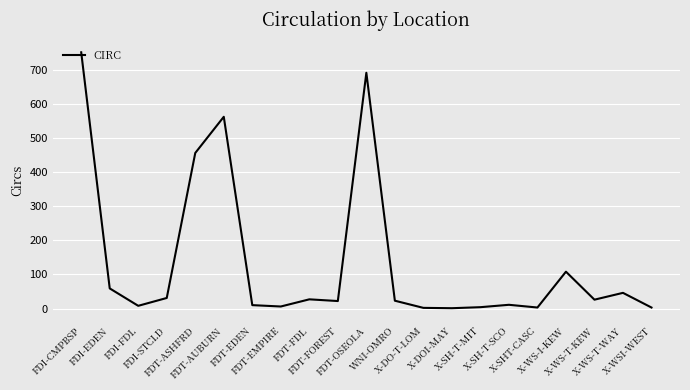

At which label does the data first exceed 23?

FDI-CMPBSP